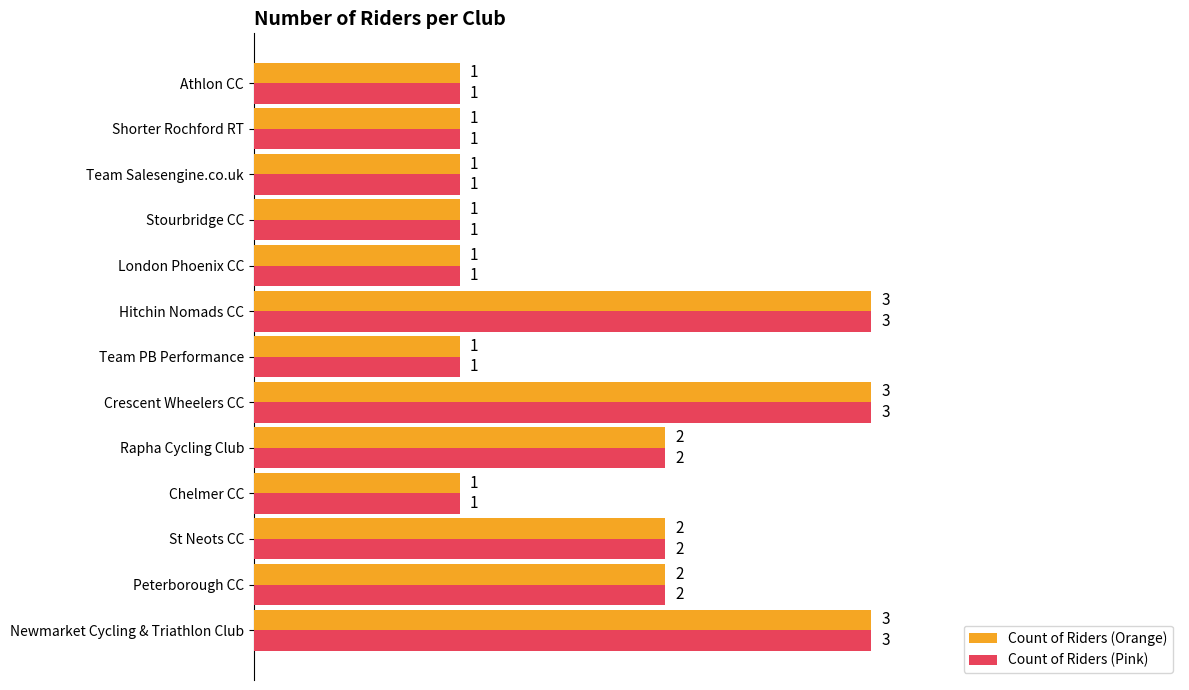

What is the maximum value shown in the chart?

3